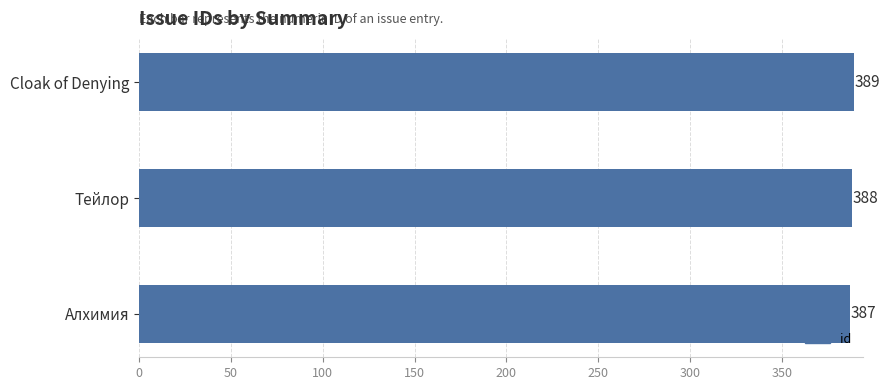

Reading top to bottom, what are all the values shown in this chart?

389	388	387